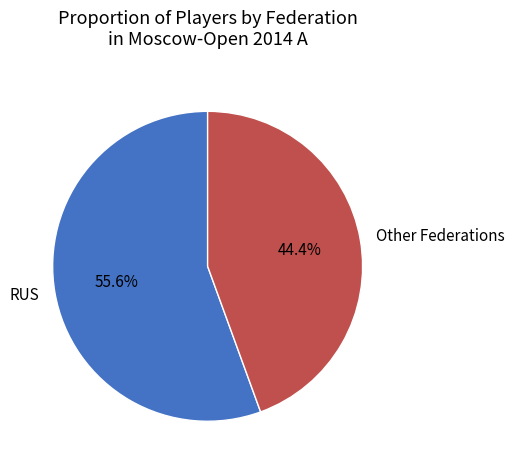

What percentage is NOT represented by Other?

55.6%